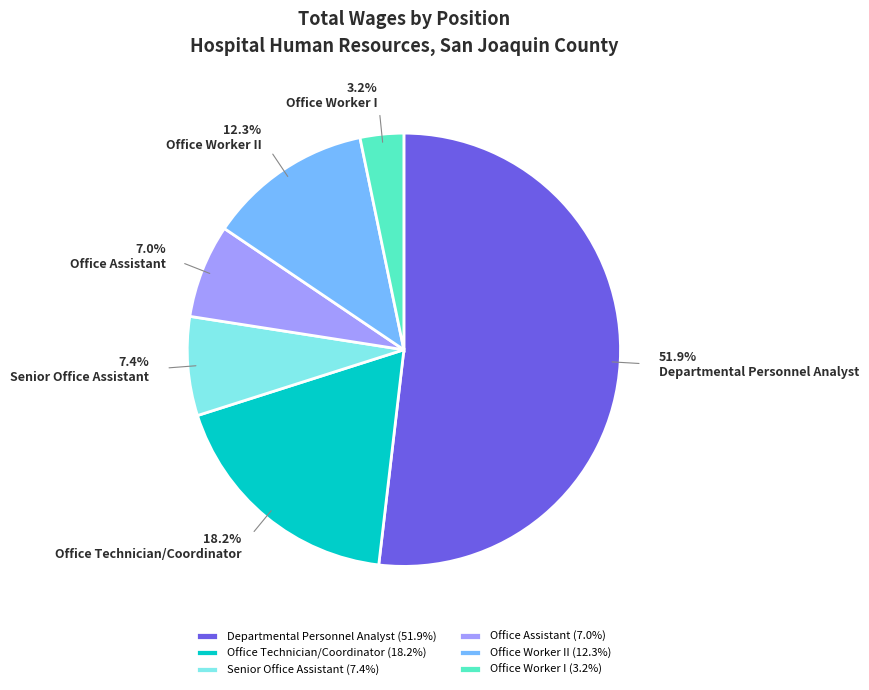

Which slice is the smallest?

Office Worker I